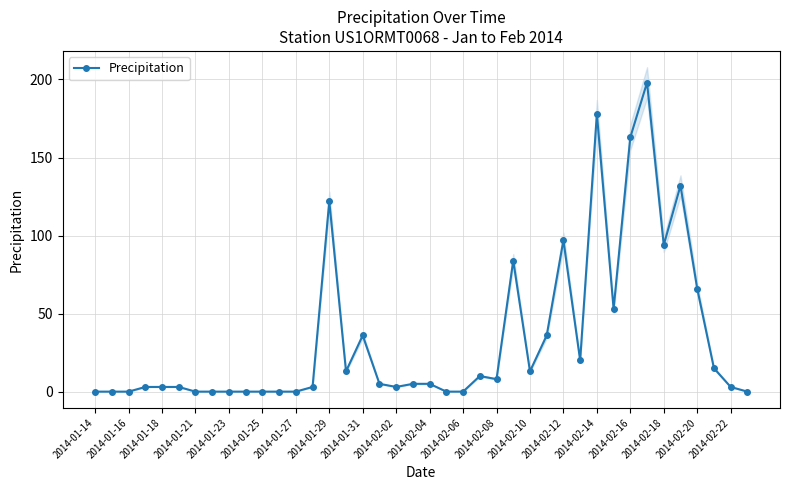

True or false: Precipitation has more than 2 points higher than both neighbors.

True